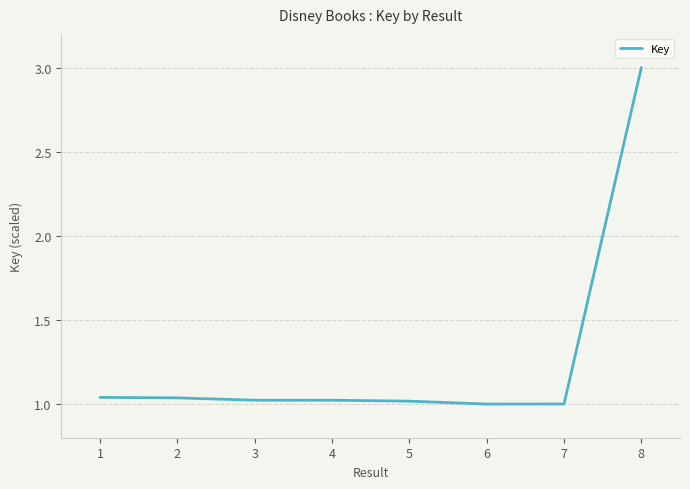

Does the chart display data point markers on the line(s)?

No